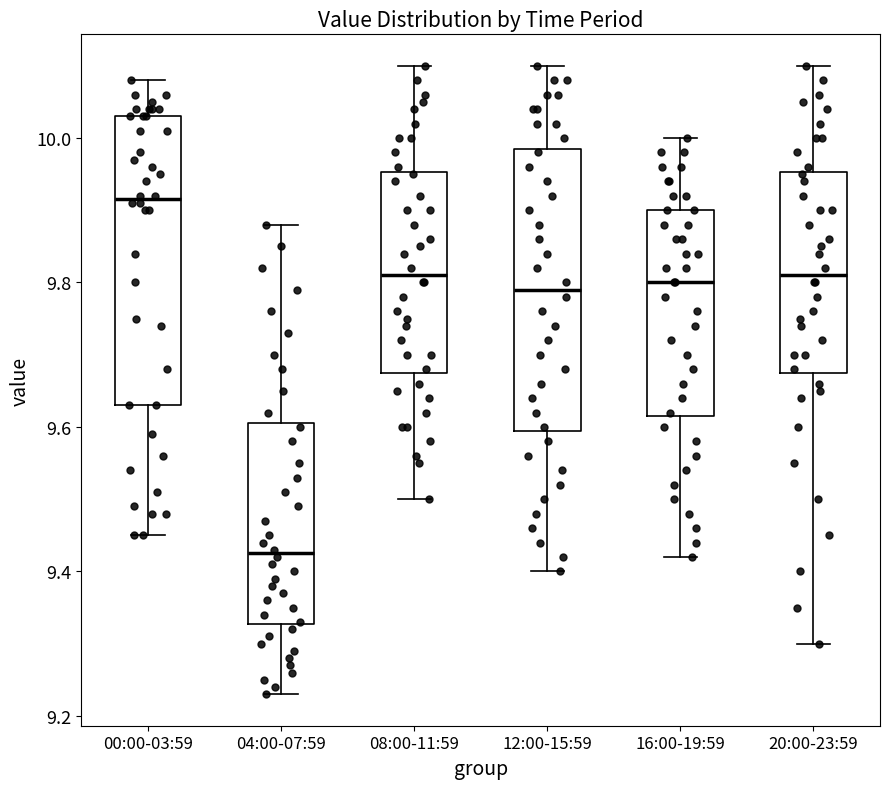

Which box's median line is the lowest?

04:00-07:59